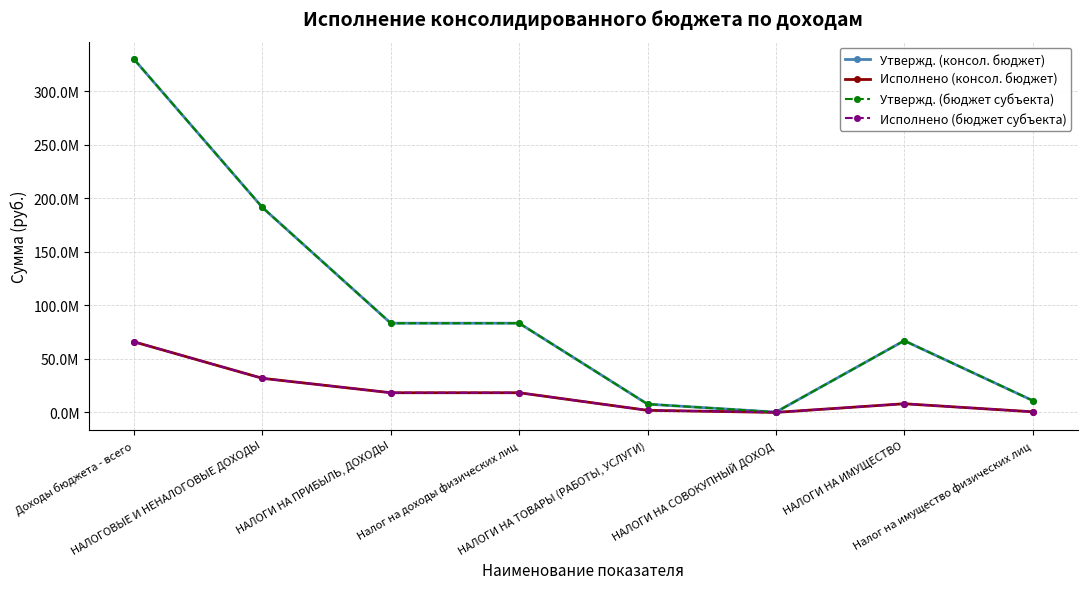

True or false: Исполнено (бюджет субъекта) and Исполнено (консол. бюджет) intersect in this chart.

False